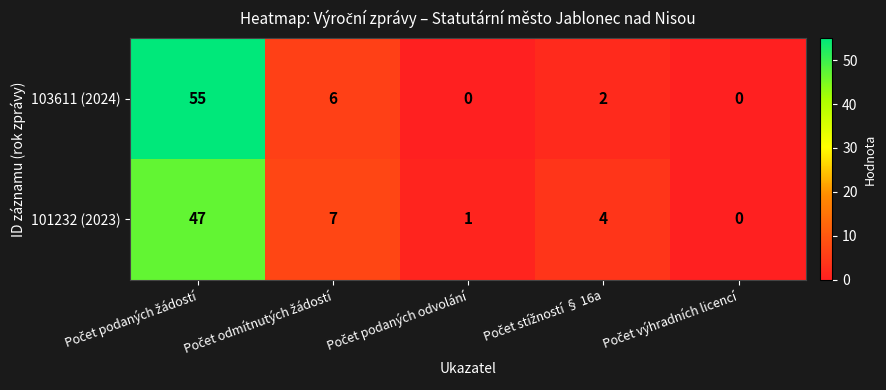

List the series in order of their peak value, lowest first.

101232 (2023), 103611 (2024)